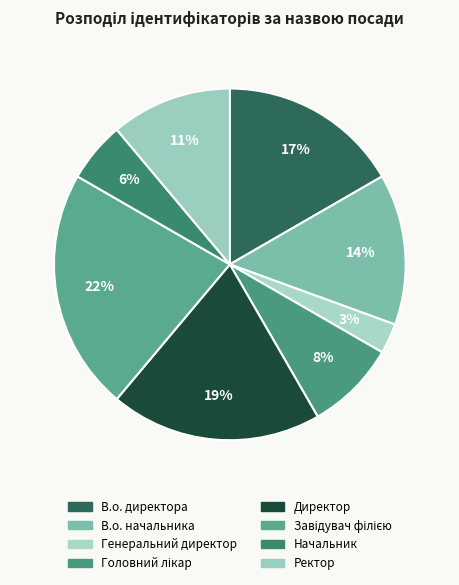

How many segments does this pie chart have?

8